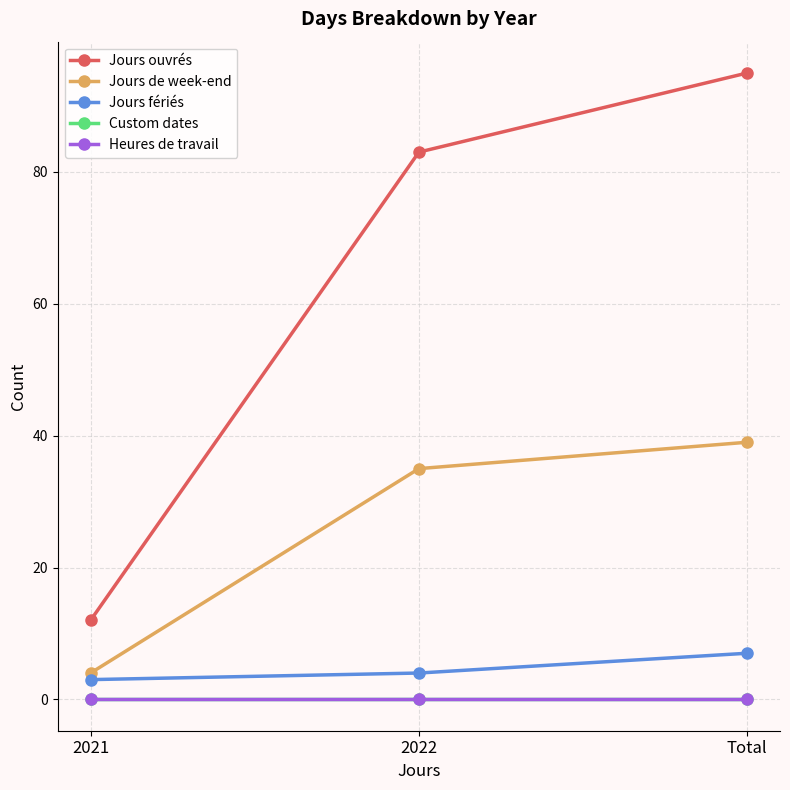

Is this an area chart (filled region under the line)?

No